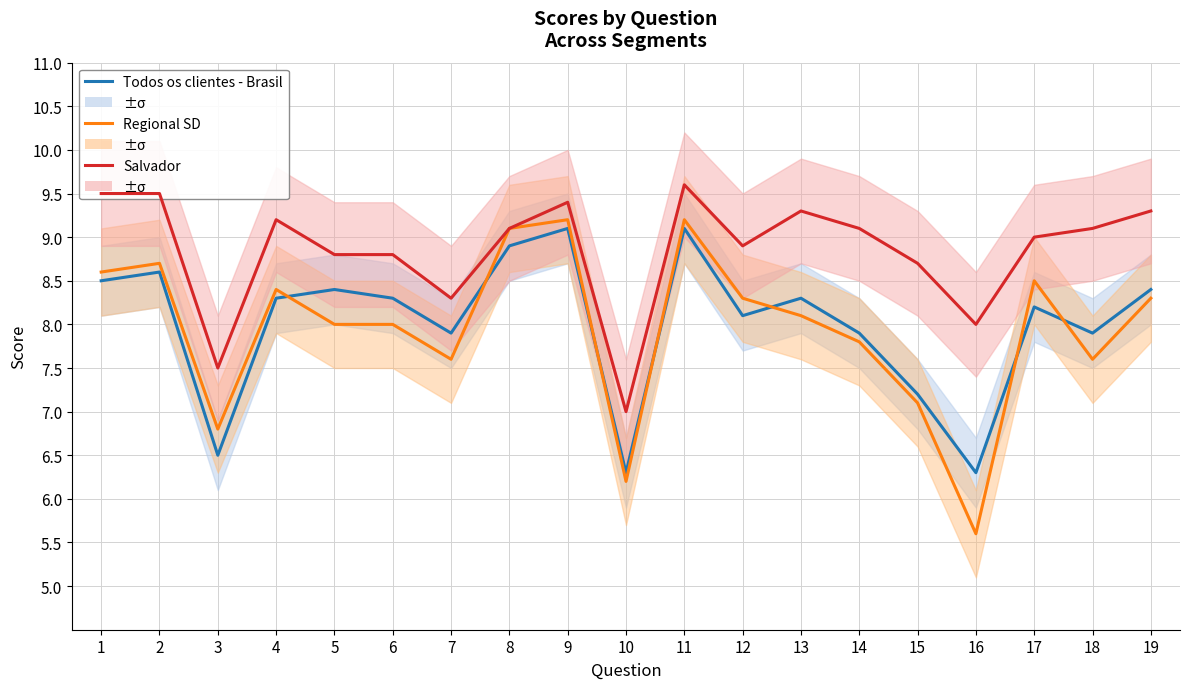

List the series in order of their peak value, lowest first.

Todos os clientes - Brasil, Regional SD, Salvador